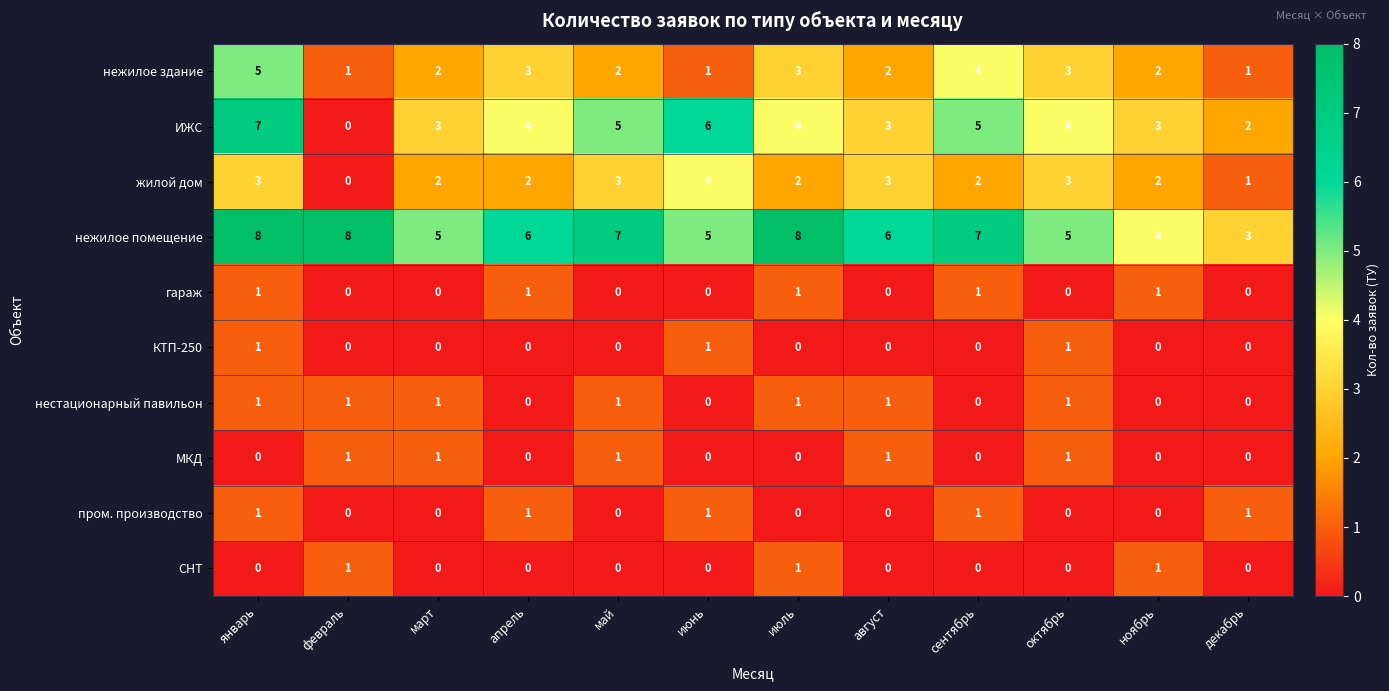

Which series has the largest total across all categories?

нежилое помещение